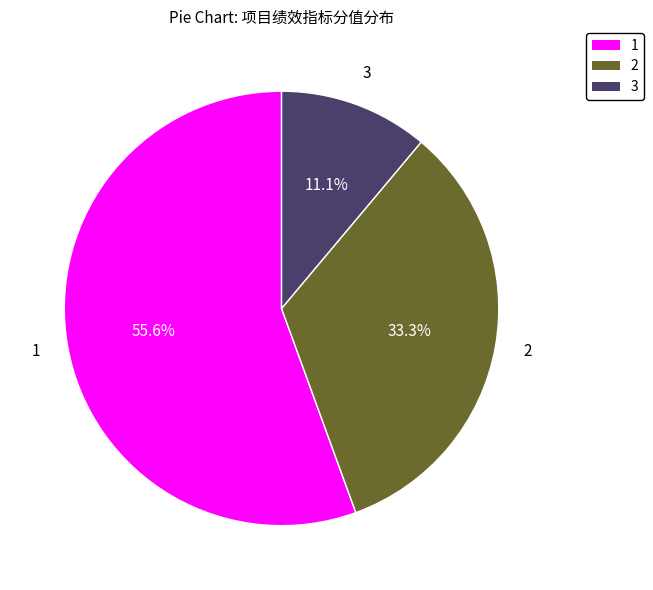

What is the largest slice in the pie chart?

1